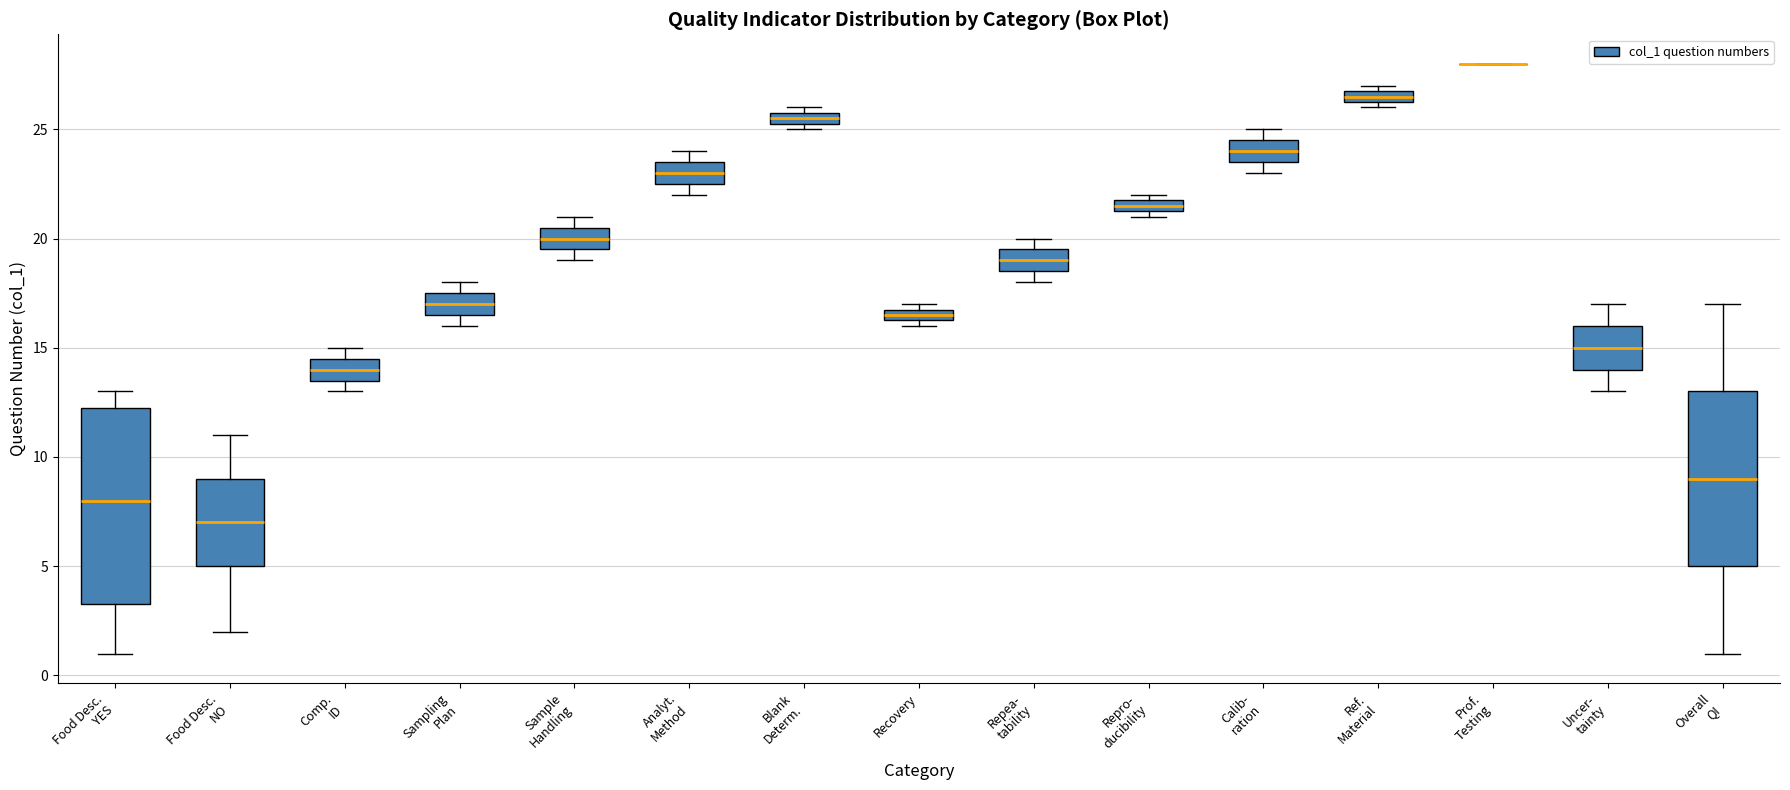

Comparing the boxes themselves (not the whiskers), which one is the tallest?

Food Desc. YES